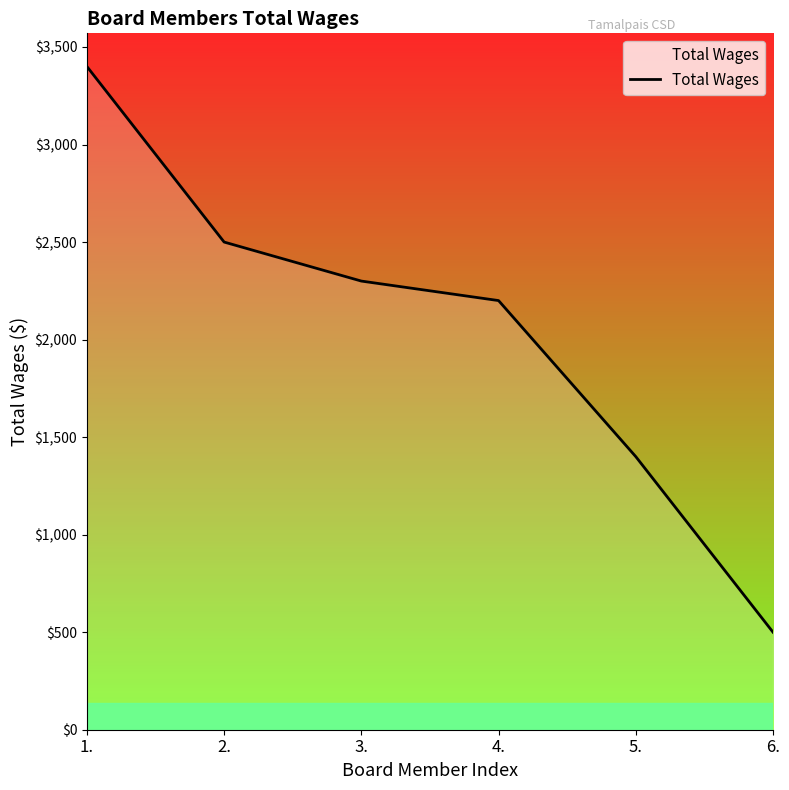

What position from the left is 5.?

5